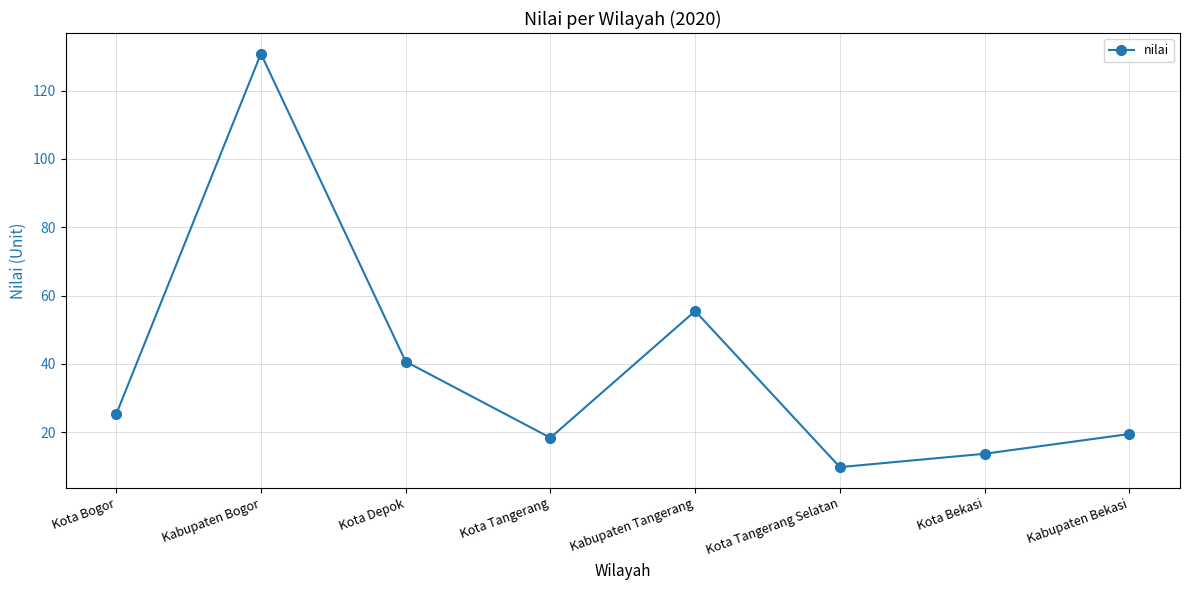

How many points are higher than both their immediate neighbors (excluding endpoints)?

2